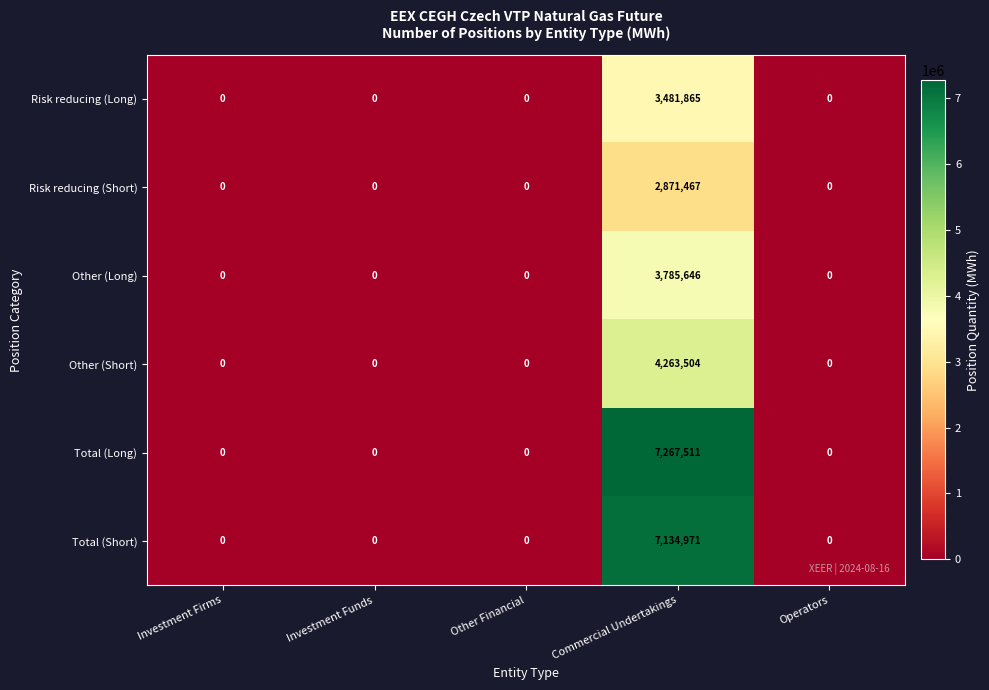

Which category has the highest value across all series?

Commercial Undertakings